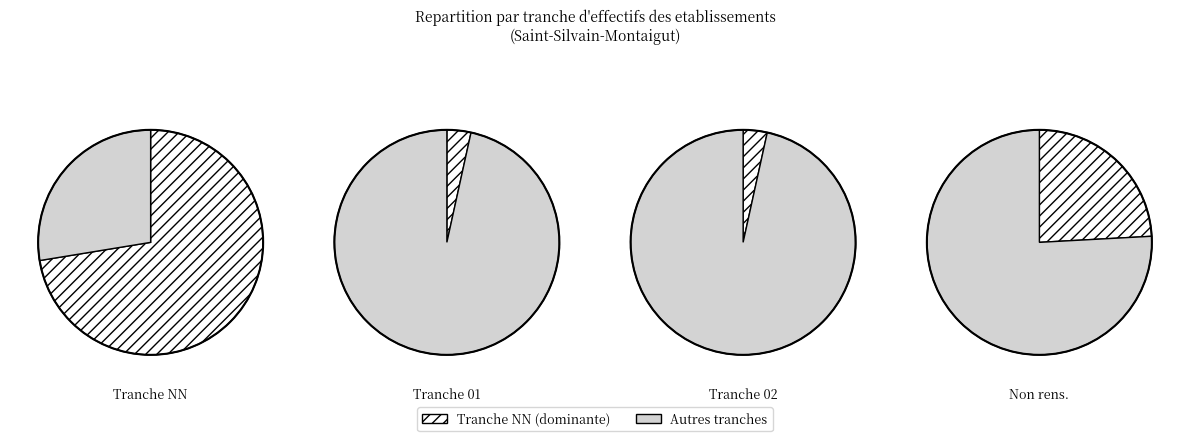

How many segments does this pie chart have?

4